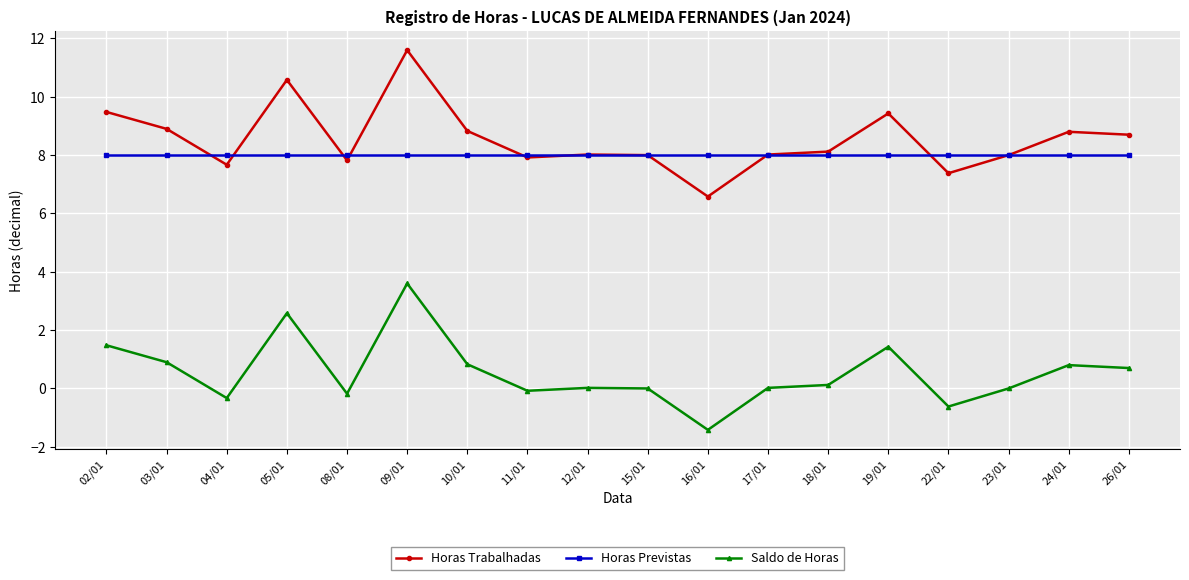

Count the number of categories in the chart.

18